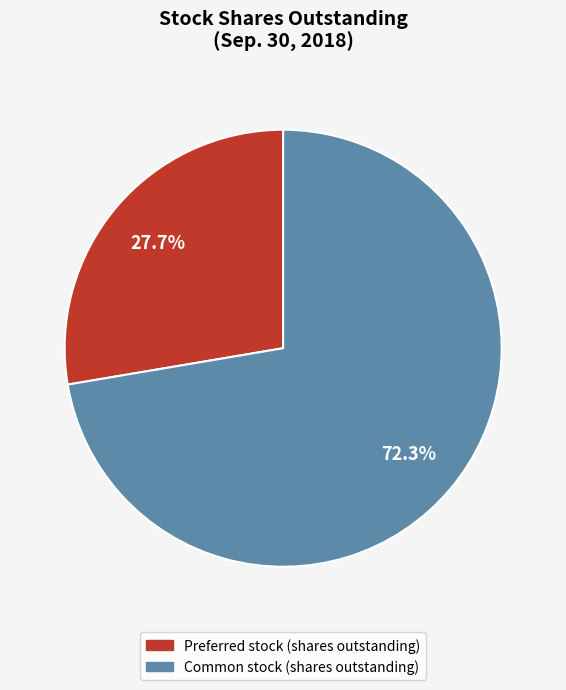

Count the number of slices in the pie.

2